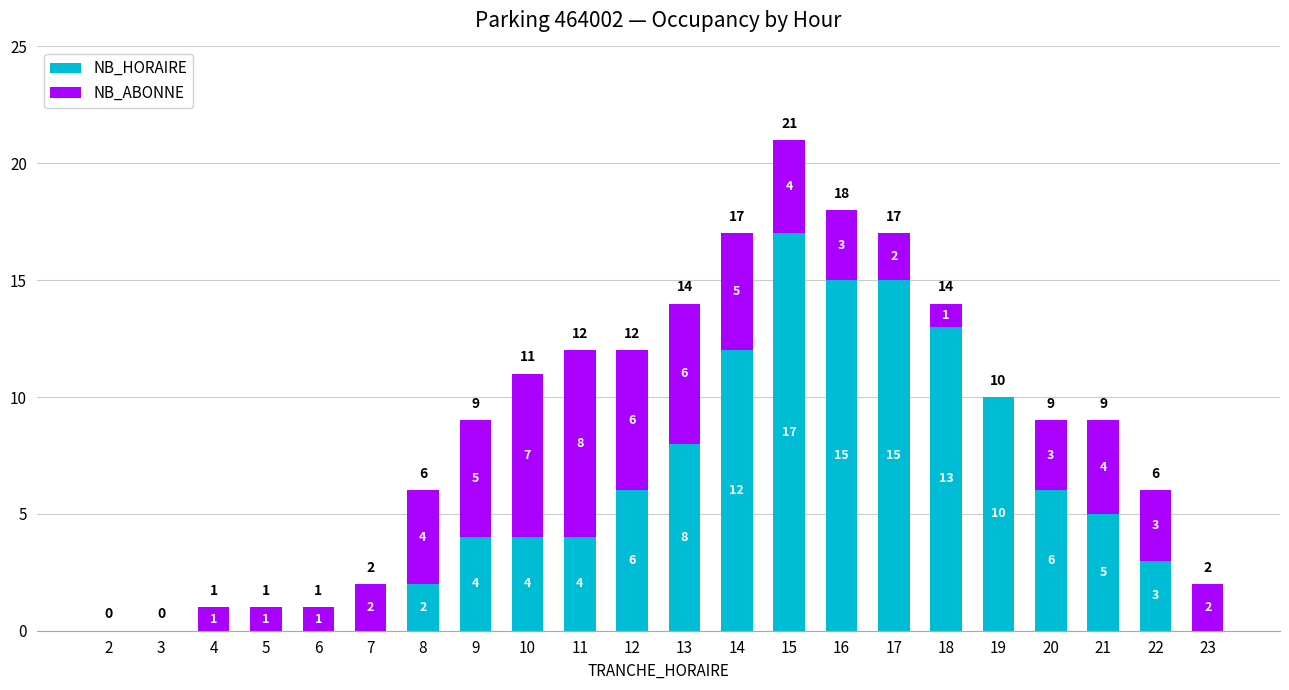

What are all the series names shown in the legend?

NB_HORAIRE, NB_ABONNE